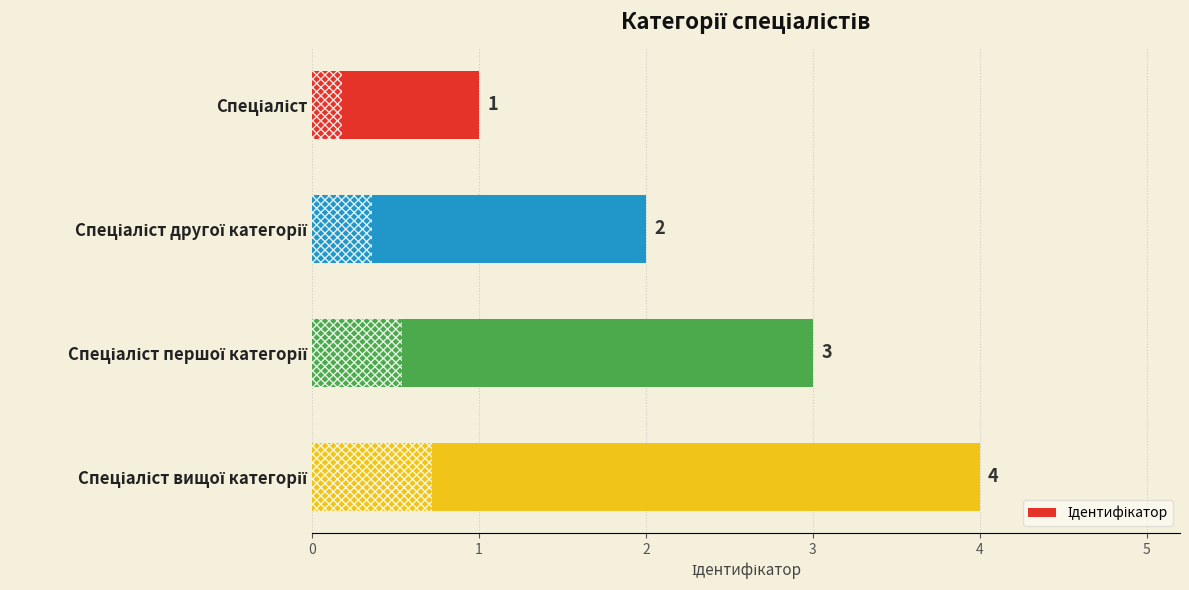

What is the difference between the maximum and minimum values?

3